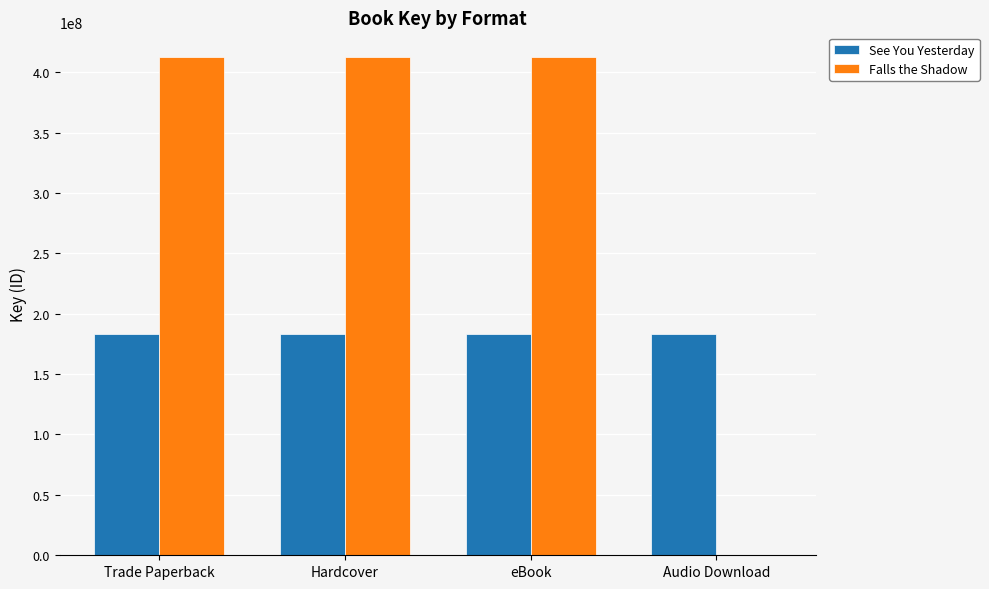

What is the maximum value for See You Yesterday?

183091718